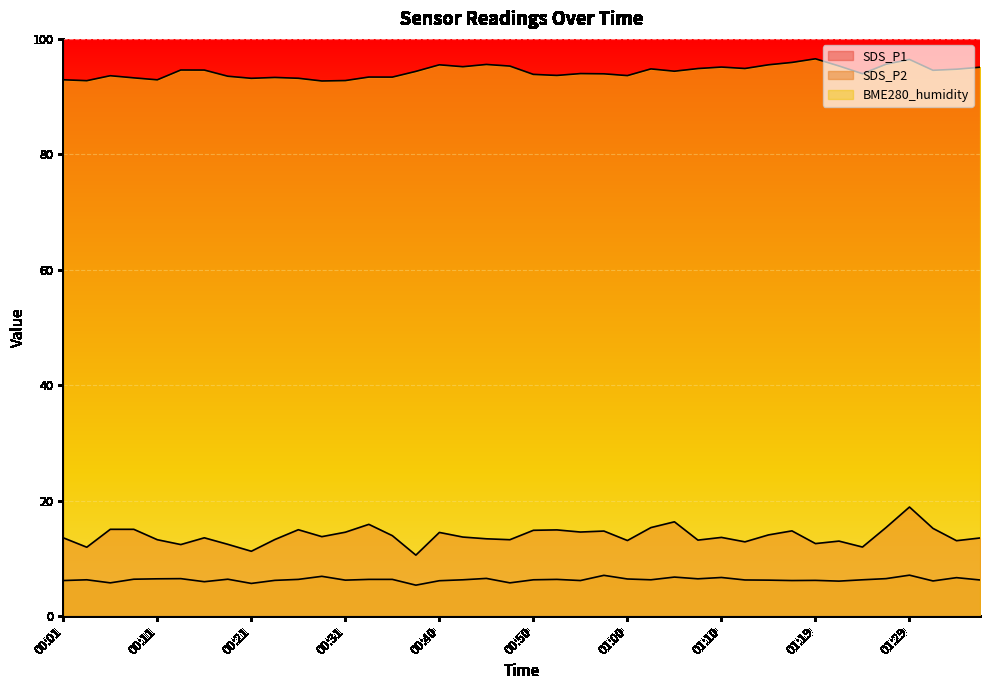

True or false: SDS_P2 and SDS_P1 intersect in this chart.

False